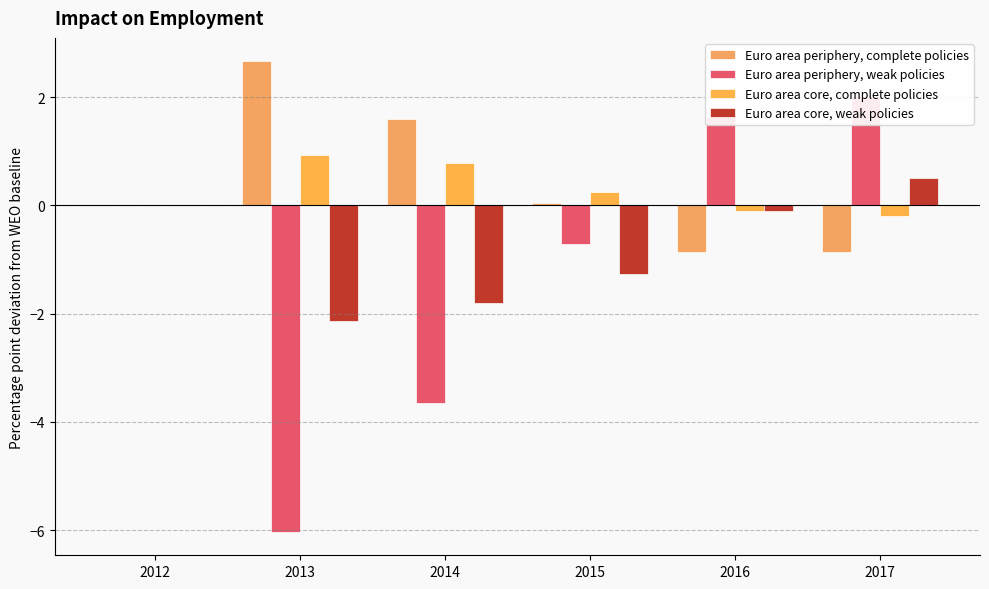

What is the highest value of the Euro area core, complete policies series?

0.9